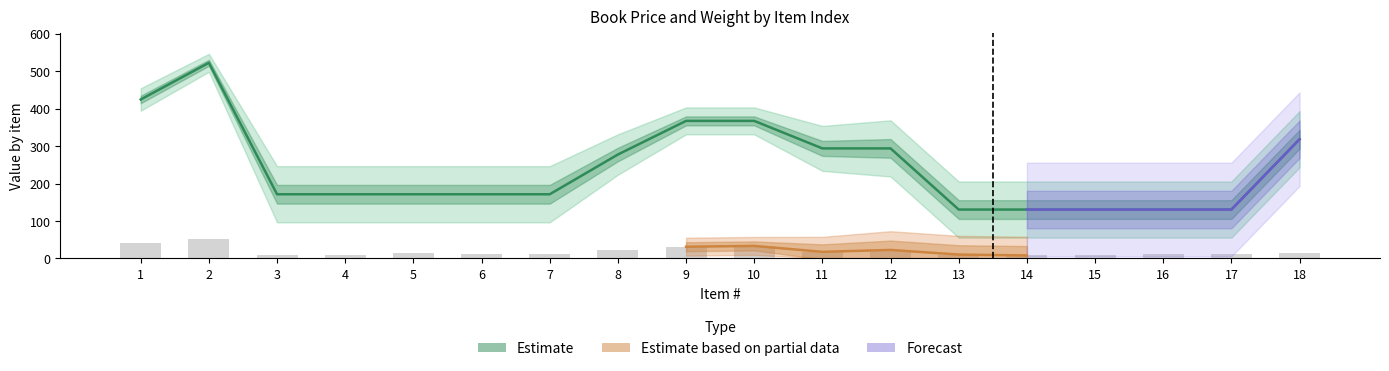

What is the spread (max minus min) of values at 8?

253.8